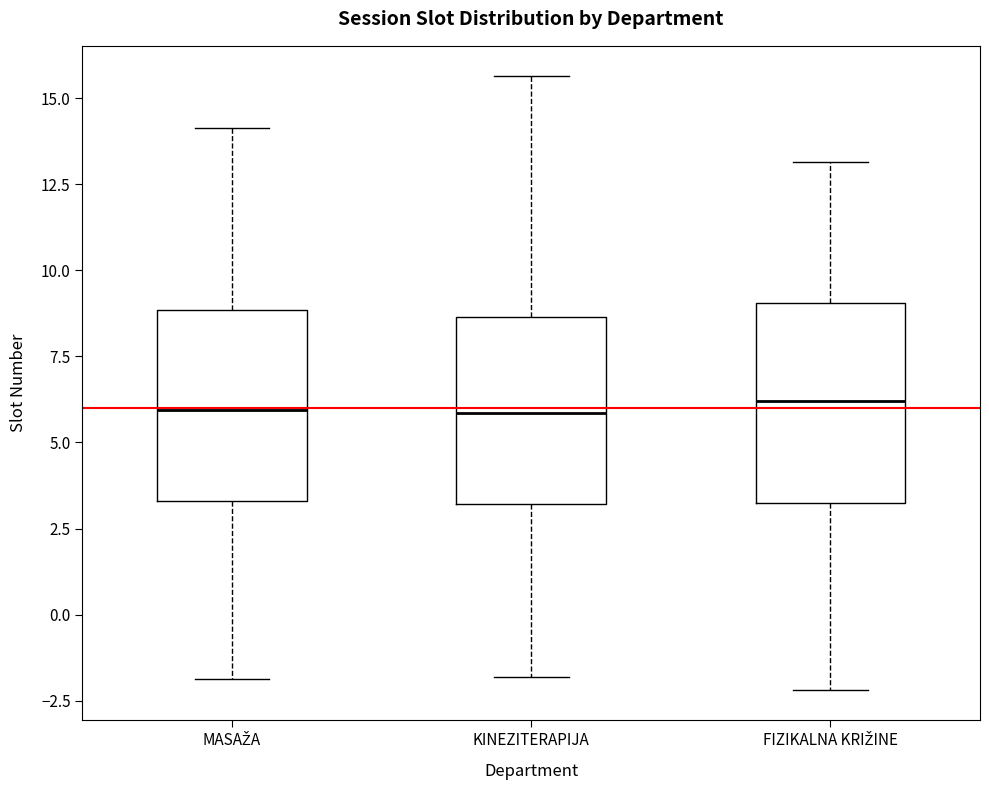

Reading left to right, transcribe this box plot: for each box, give where its median line is, the range the box spans, and where its two whiskers end, as read against the y-axis. The values are not printed on the chart, so give them approximately, as read against the axis.

MASAŽA: median 6.0, box 3.5 to 9.0, whiskers -2.0 to 14.0
KINEZITERAPIJA: median 6.0, box 3.0 to 8.5, whiskers -2.0 to 15.5
FIZIKALNA KRIŽINE: median 6.0, box 3.0 to 9.0, whiskers -2.0 to 13.0